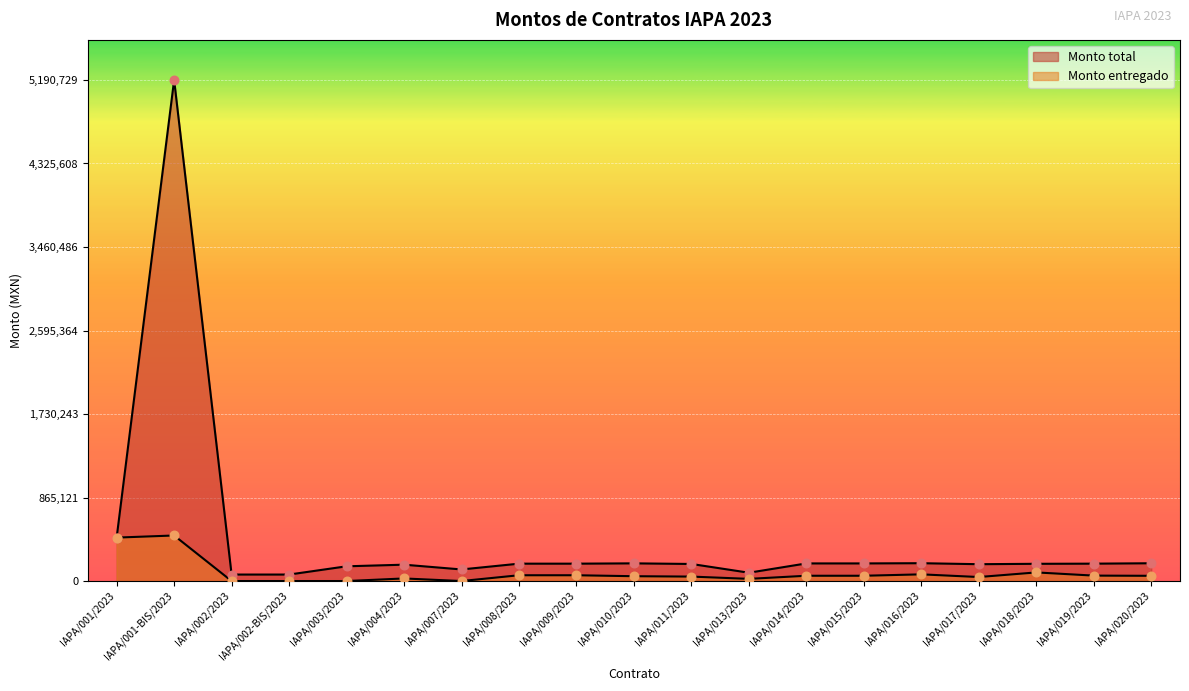

At how many categories does at least one series exceed 3210382?

1